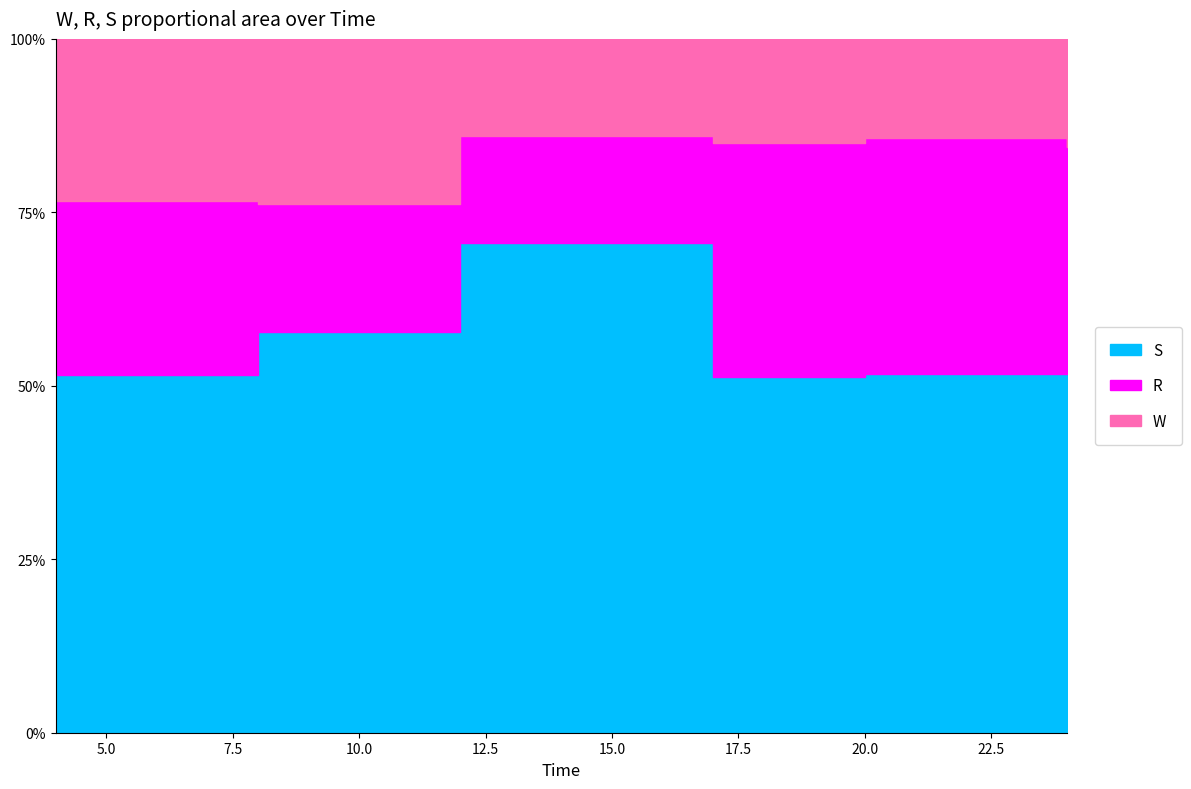

What is the average value of the R series?

83.6